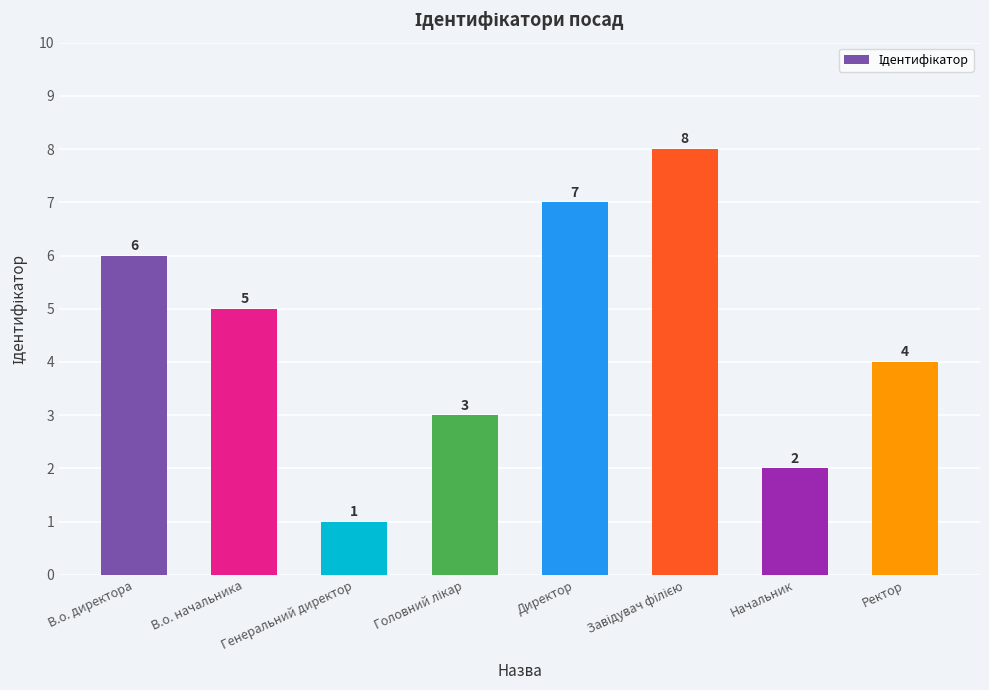

What is the ratio of the value at Генеральний директор to the value at Директор?

0.1